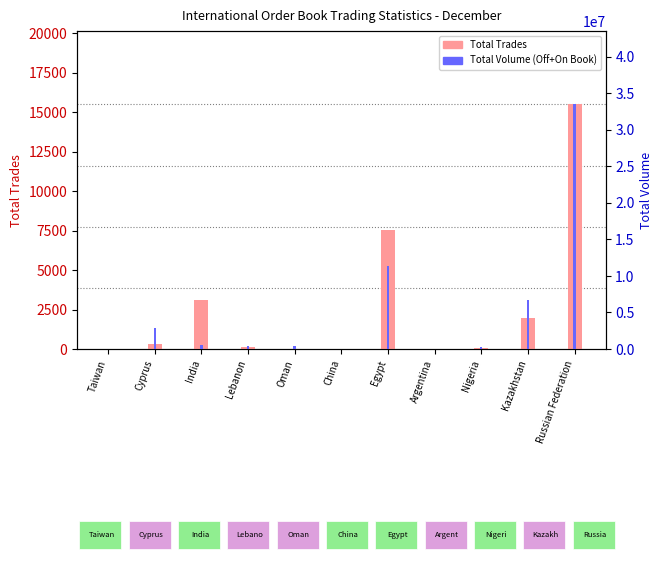

What is the value of the Total Trades bar at the 4th from the left?

128